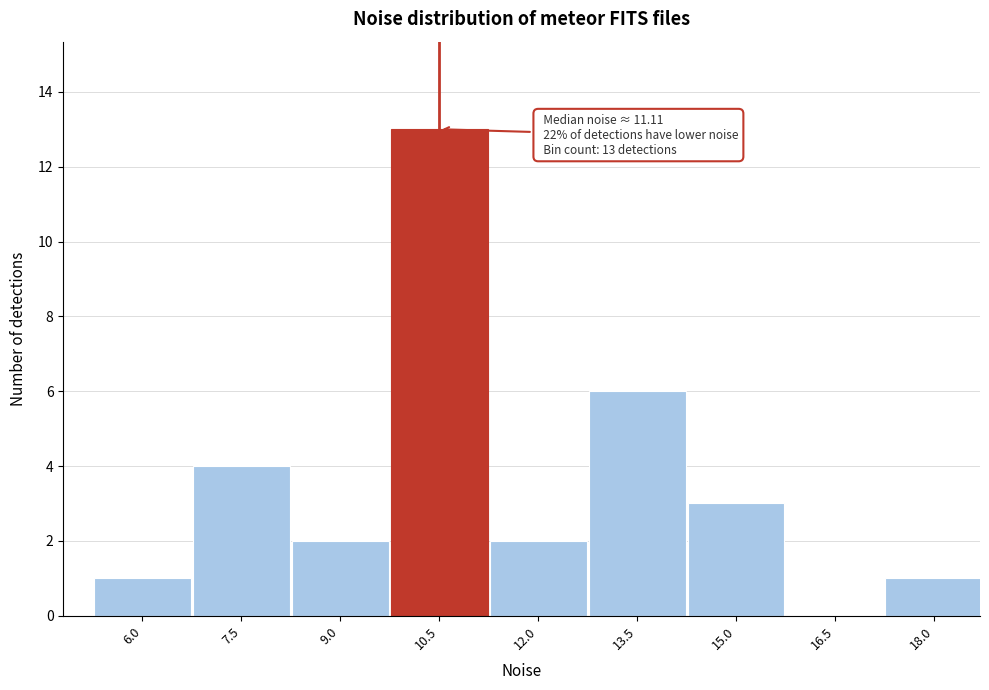

Reading left to right, what are all the values shown in this chart?

6.0=1	7.5=4	9.0=2	10.5=13	12.0=2	13.5=6	15.0=3	16.5=0	18.0=1